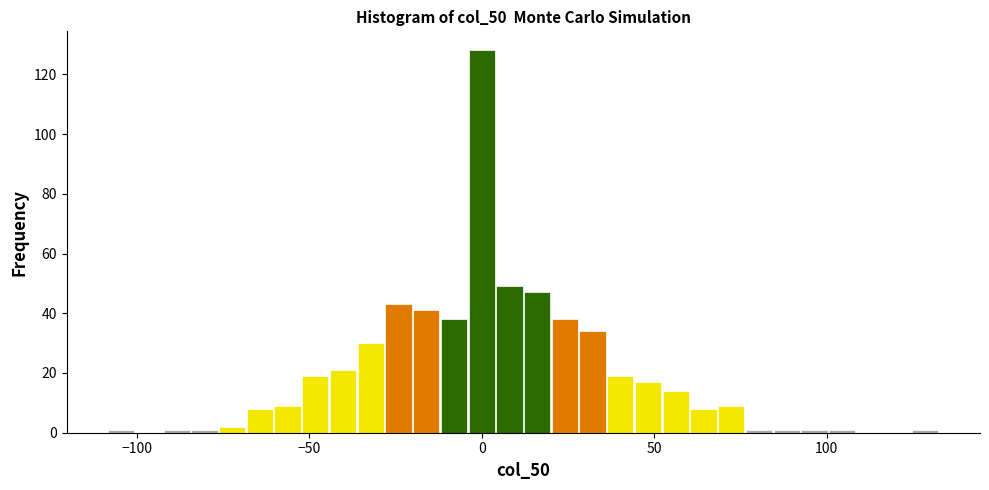

Read against the x-axis, roughly where is the centre of the tallest bar?

0